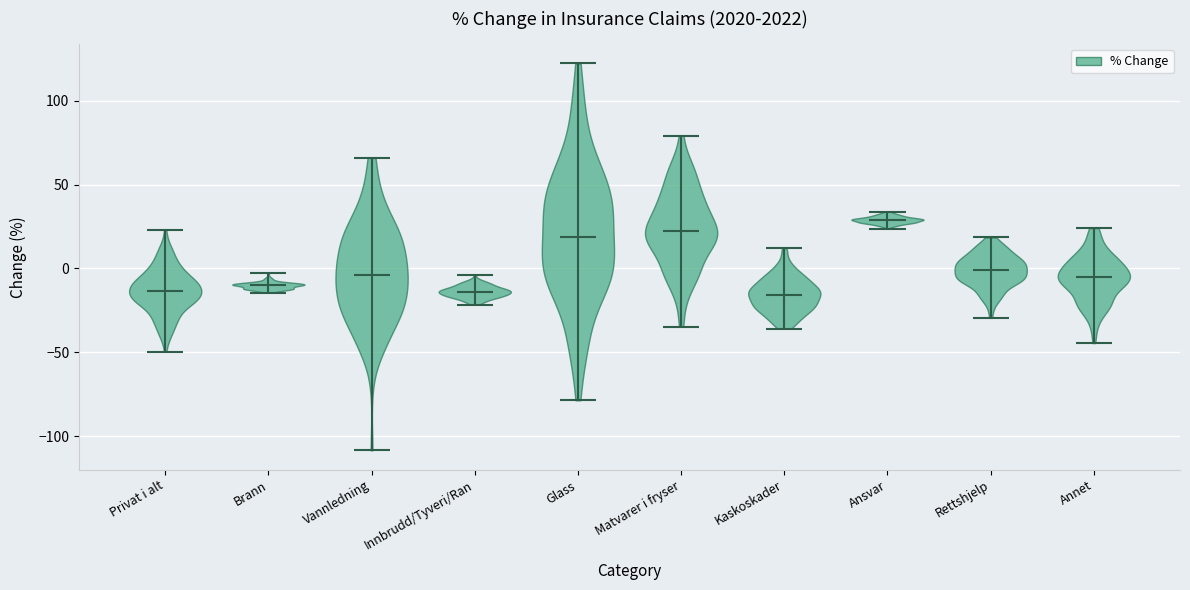

Reading left to right, read every violin against the y-axis: where its median line is, and the lowest and highest points it reaches. The values are not printed on the chart, so give them approximately, as read against the axis.

Privat i alt: median line -15, lowest point -50, highest point 25
Brann: median line -10, lowest point -15, highest point -5
Vannledning: median line -5, lowest point -110, highest point 65
Innbrudd/Tyveri/Ran: median line -15, lowest point -20, highest point -5
Glass: median line 20, lowest point -80, highest point 120
Matvarer i fryser: median line 25, lowest point -35, highest point 80
Kaskoskader: median line -15, lowest point -35, highest point 10
Ansvar: median line 30, lowest point 25, highest point 35
Rettshjelp: median line 0, lowest point -30, highest point 20
Annet: median line -5, lowest point -45, highest point 25